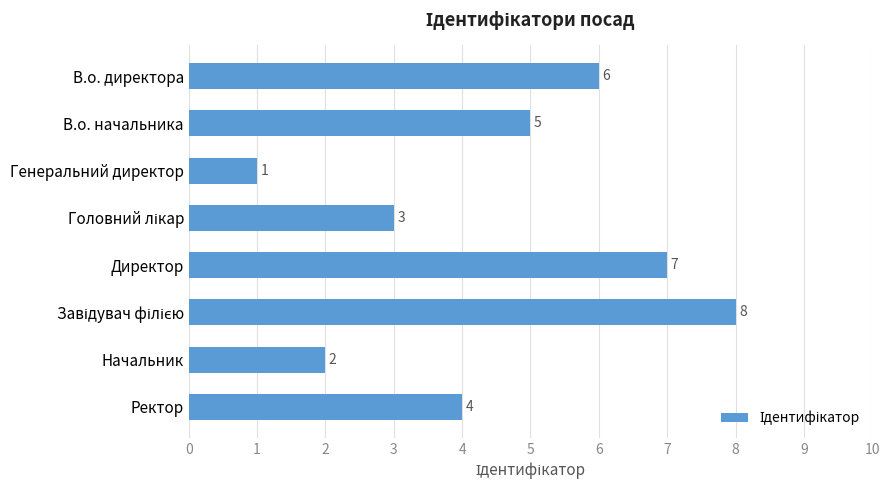

Count the number of data series in this chart.

1